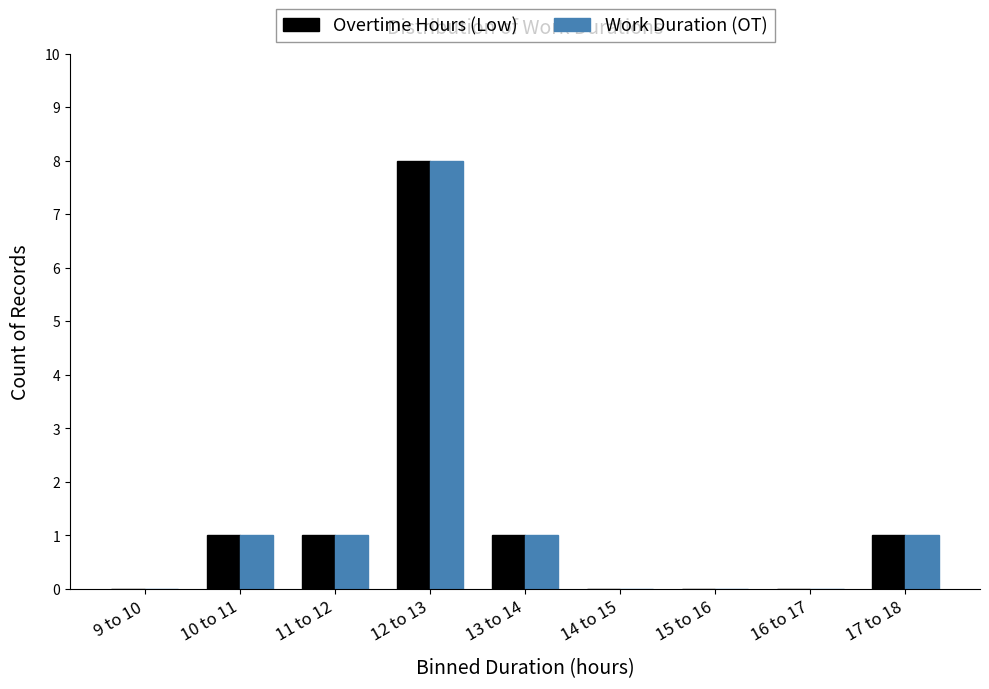

What is the sum of all Work Duration (OT) values?

12